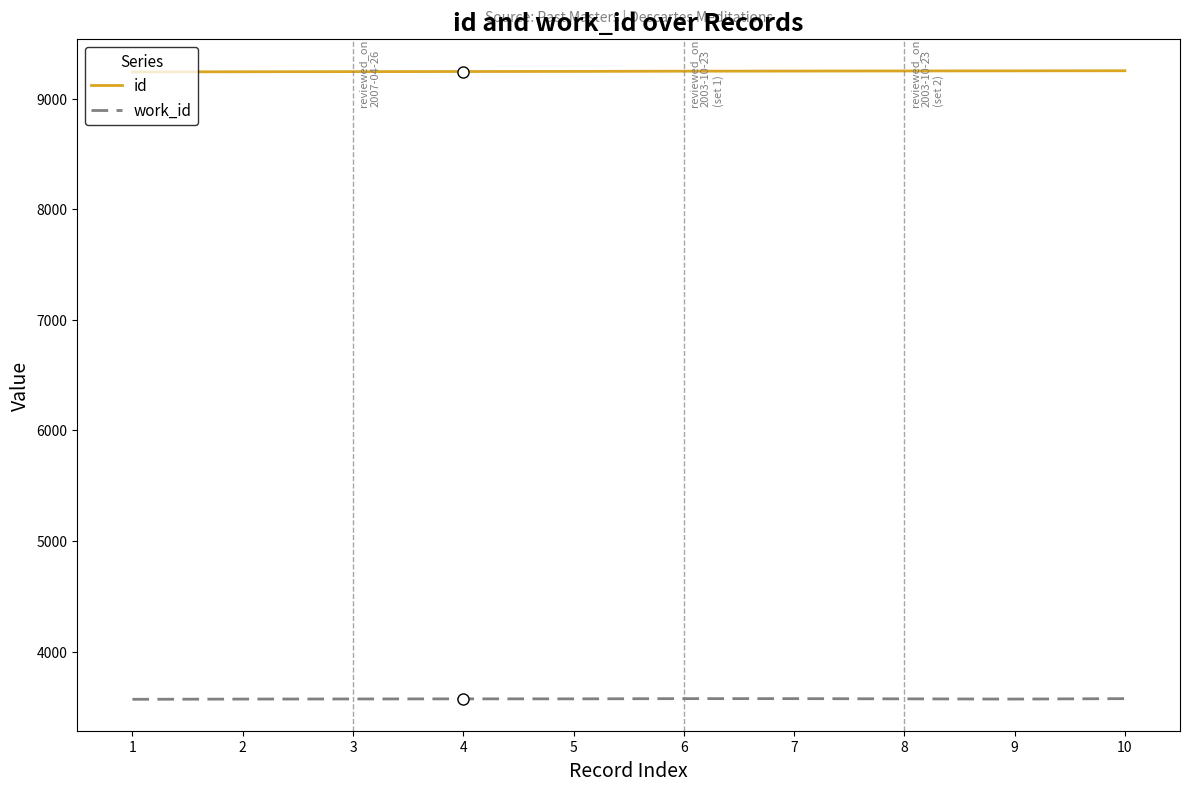

What is the spread (max minus min) of values at 3?

5673